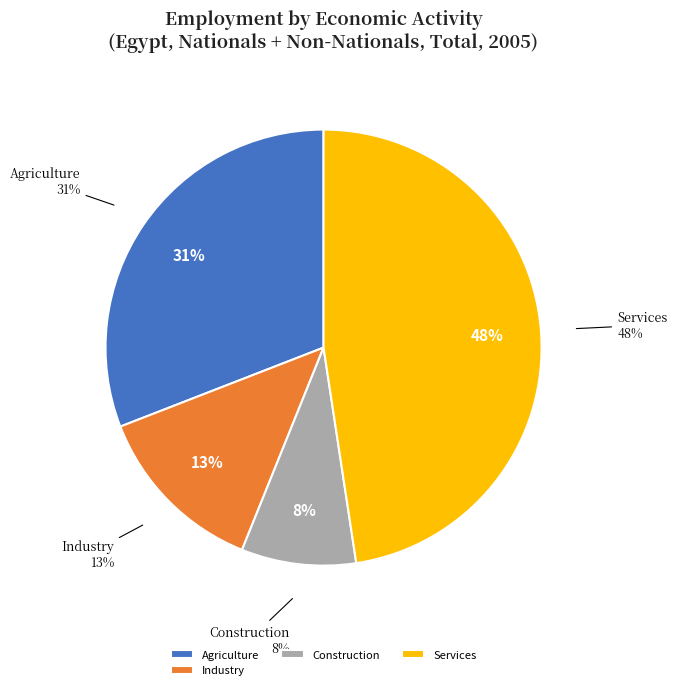

What percentage is the Industry slice, to the nearest percent?

13%